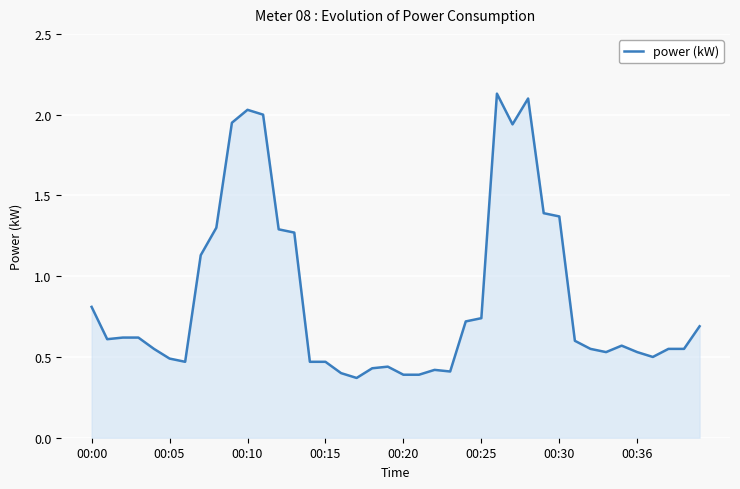

What is the difference between the maximum and minimum values?

1.8